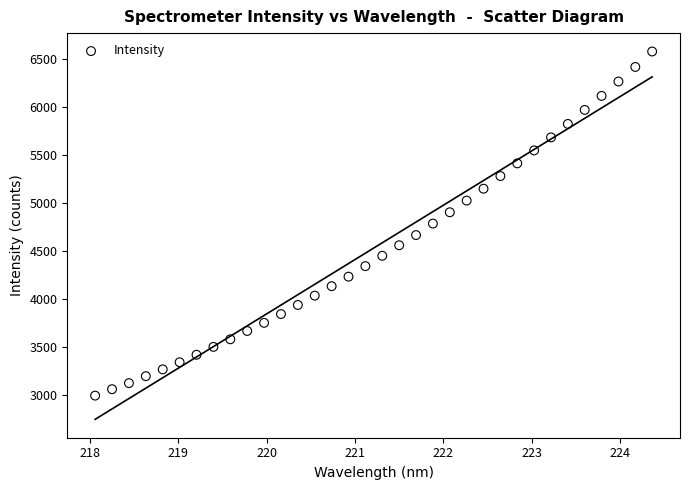

What is the range of X values (max minus min)?

6.3